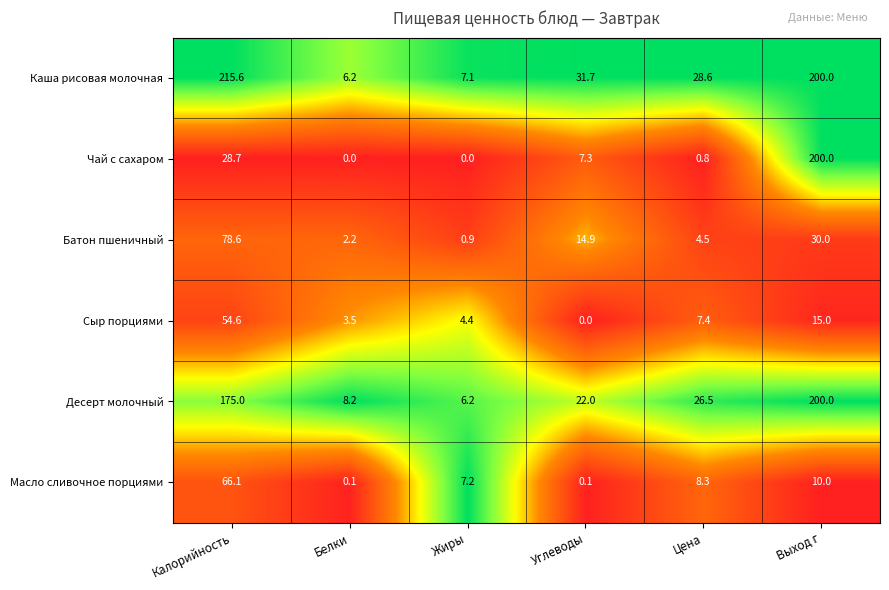

What is the difference between the highest and lowest values at Калорийность?

186.9